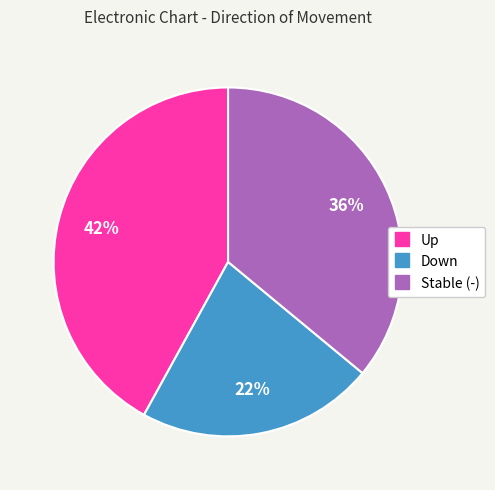

Is there a majority slice in this chart?

No